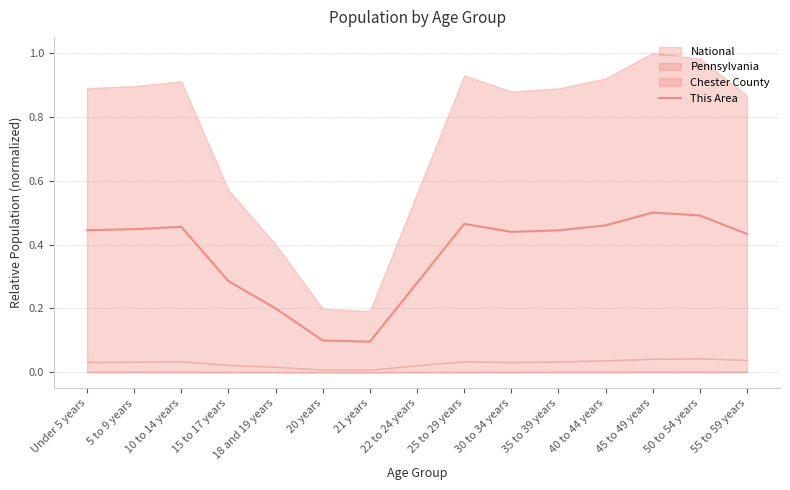

The This Area series shows 0.1 at 5 to 9 years. True or false?

False